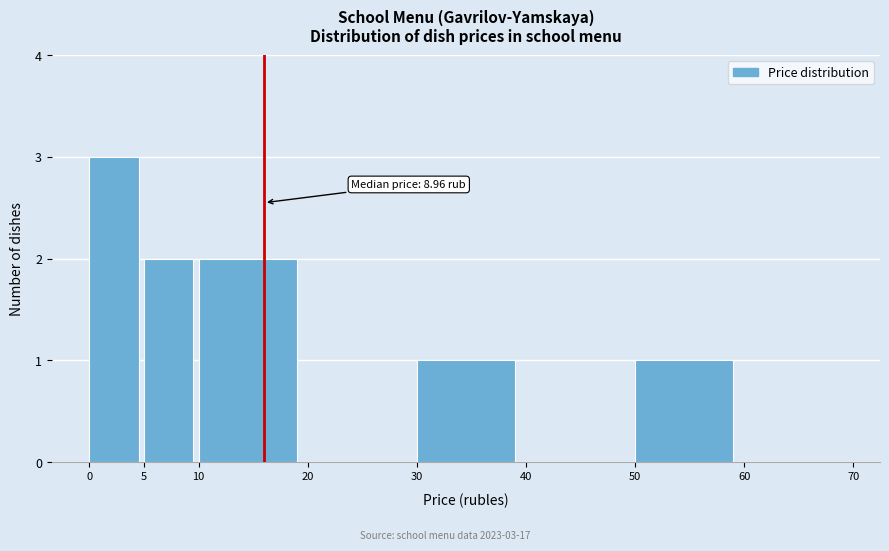

Over which range of the x-axis is the bar tallest?

0 to 5